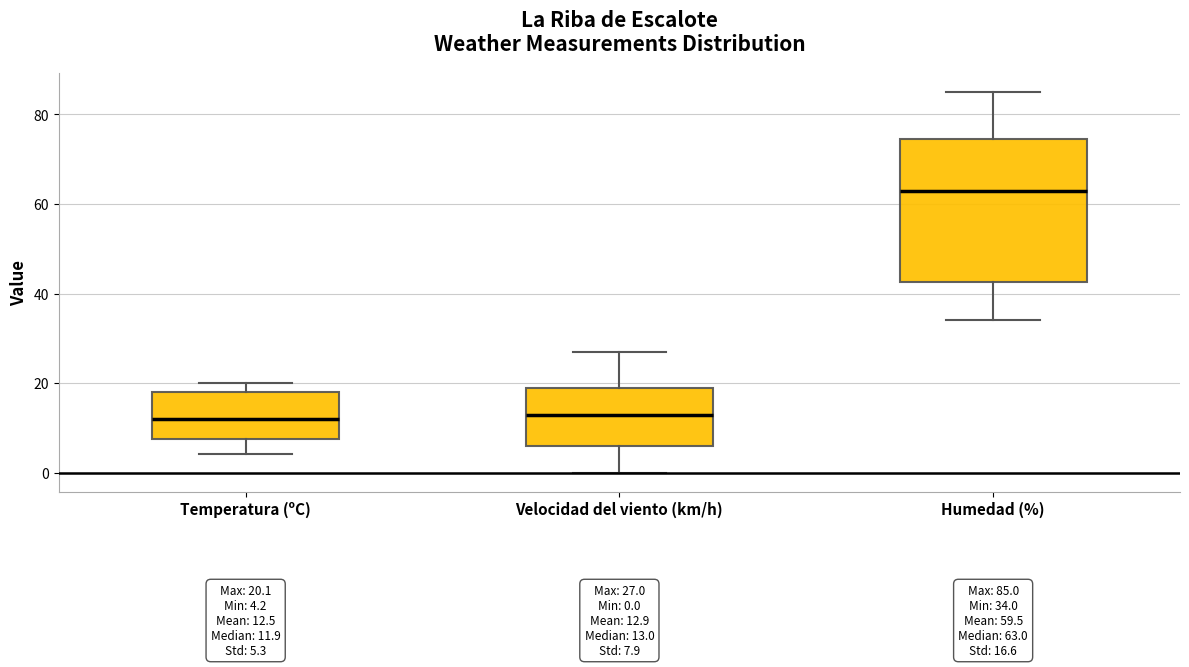

Comparing the boxes themselves (not the whiskers), which one is the tallest?

Humedad (%)